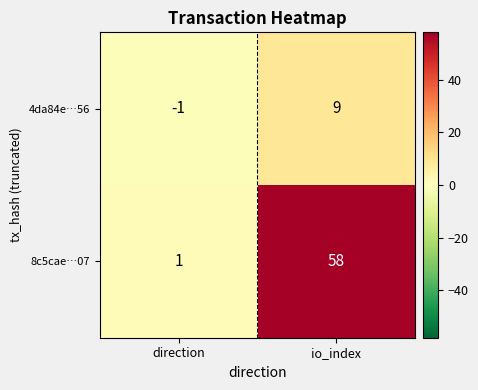

Reading right to left, extract all data points from this chart.

4da84e…56: 9	-1
8c5cae…07: 58	1